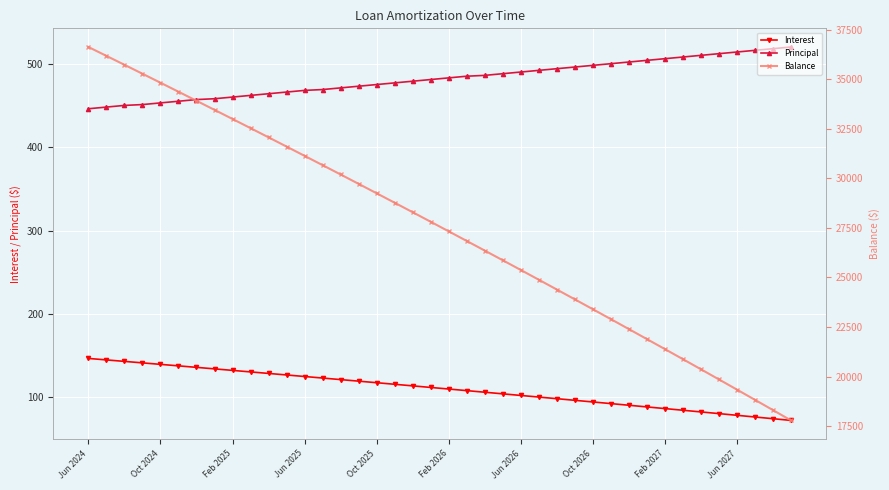

True or false: Interest has a value of 100.4 at 25.

True